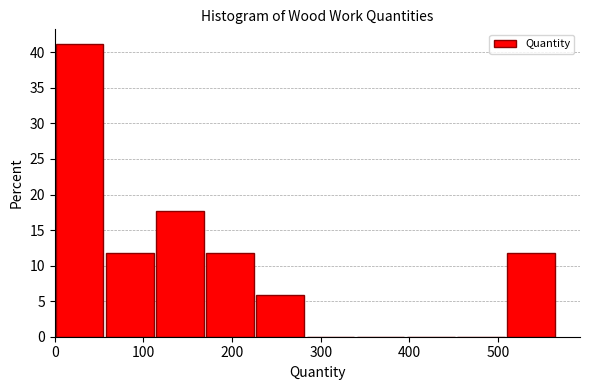

Reading left to right, transcribe this chart: for each bar, give the range it covers on the x-axis and its height. Neither the bar edges nor the heights are printed on the chart, so give them approximately, as read against the axes.

0 to 60: 41.0
60 to 110: 12.0
110 to 170: 17.5
170 to 230: 12.0
230 to 280: 6.0
280 to 340: 0
340 to 400: 0
400 to 450: 0
450 to 510: 0
510 to 570: 12.0